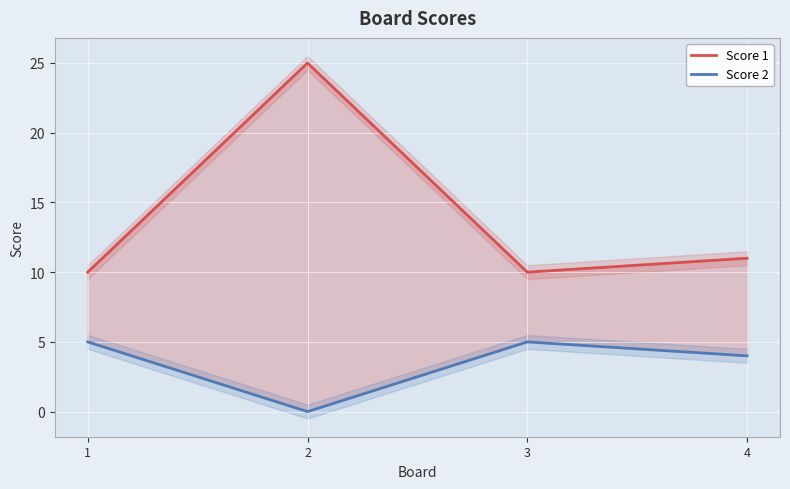

What is the value of the Score 1 point at the 1st from the left?

10